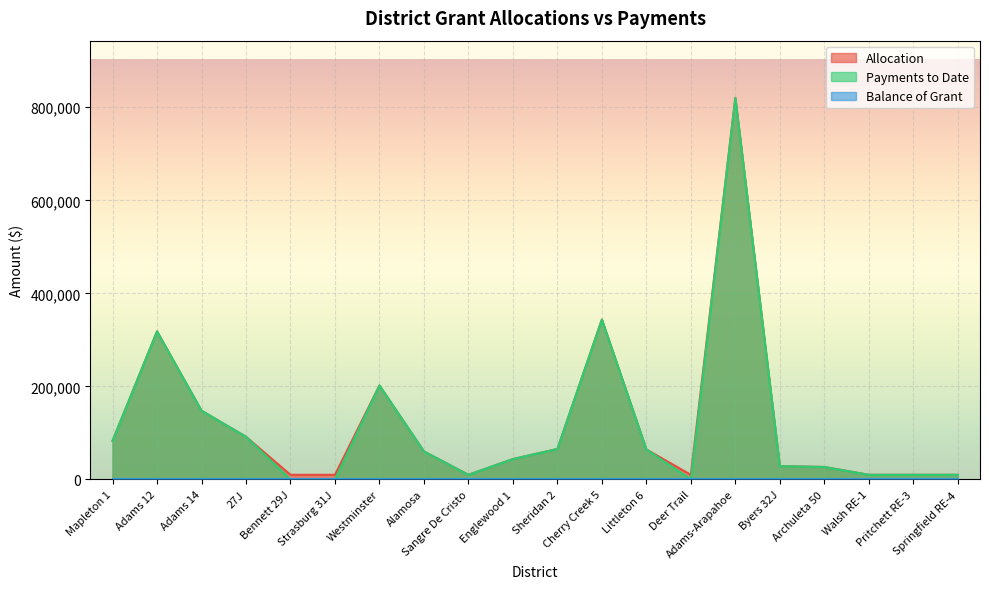

What is the label of the 6th point from the right?

Adams-Arapahoe